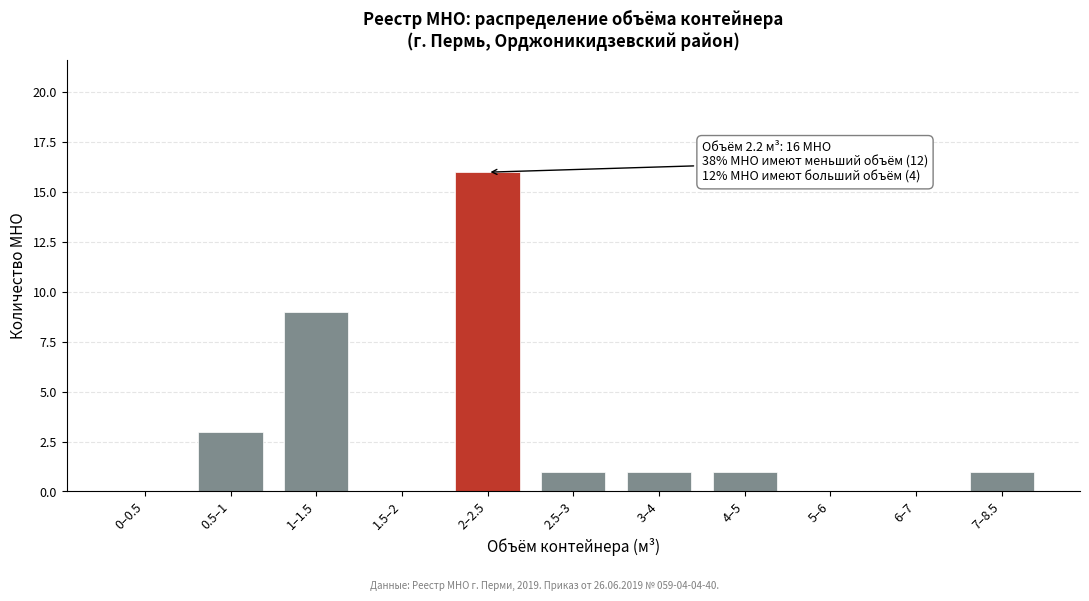

Reading left to right, transcribe all the data shown in this chart.

0–0.5=0	0.5–1=3	1–1.5=9	1.5–2=0	2–2.5=16	2.5–3=1	3–4=1	4–5=1	5–6=0	6–7=0	7–8.5=1